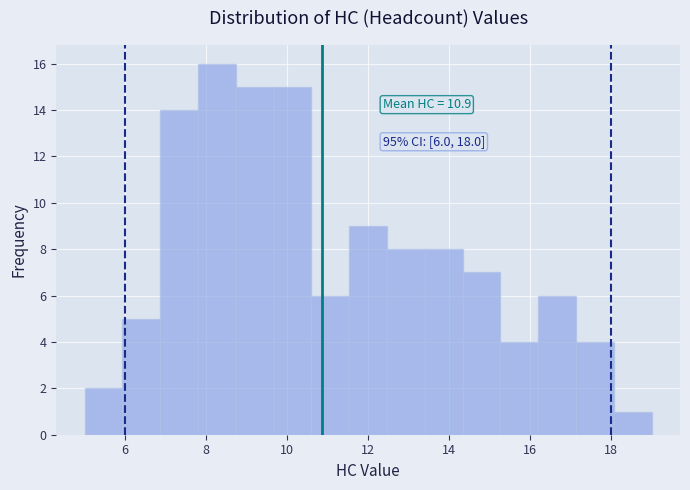

Over which range of the x-axis is the bar tallest?

7.8 to 8.8